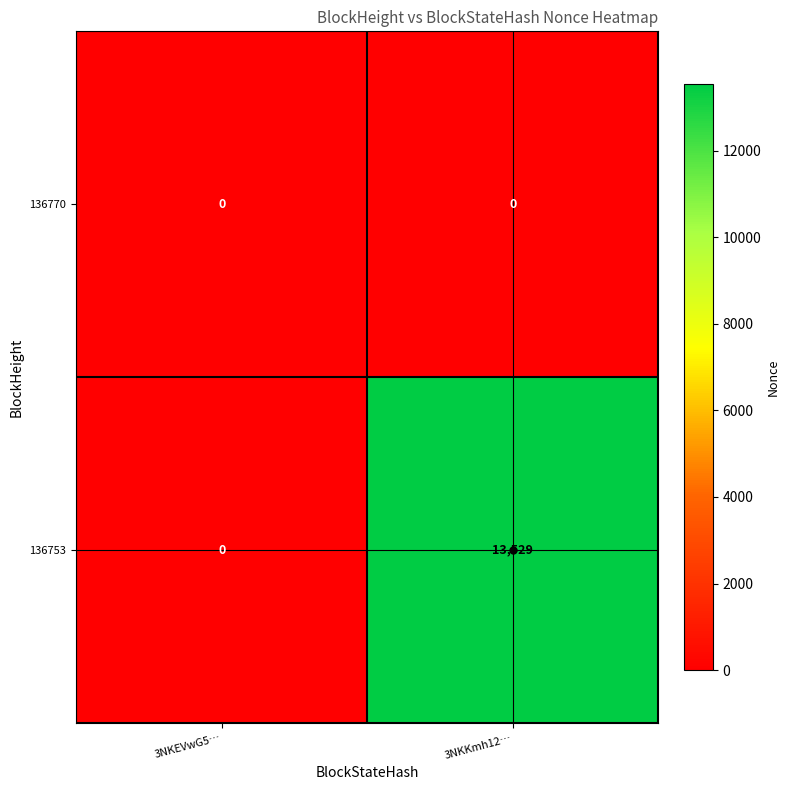

The 136753 series shows 13529 at 3NKKmh12…. True or false?

True